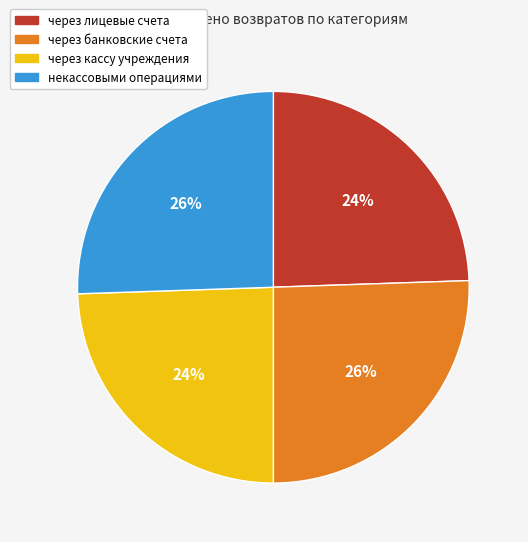

True or false: через банковские счета accounts for 19% of the total.

False